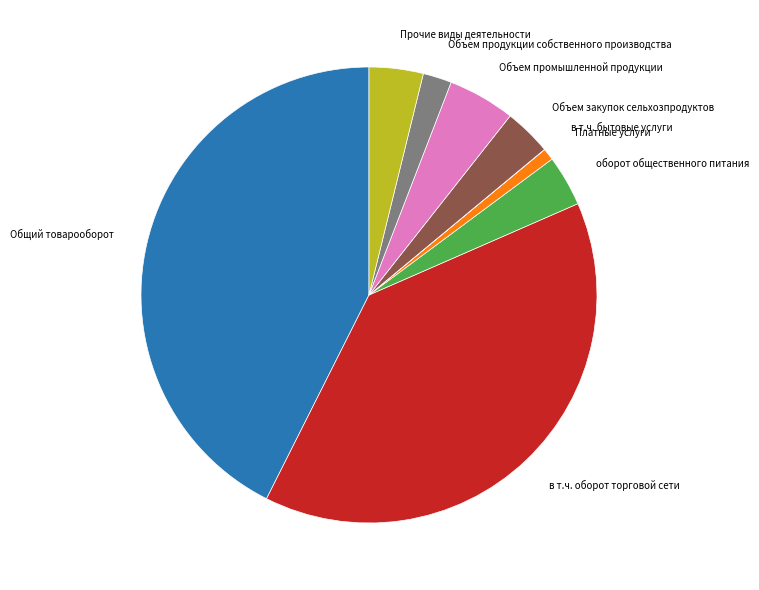

What is the largest slice in the pie chart?

Общий товарооборот